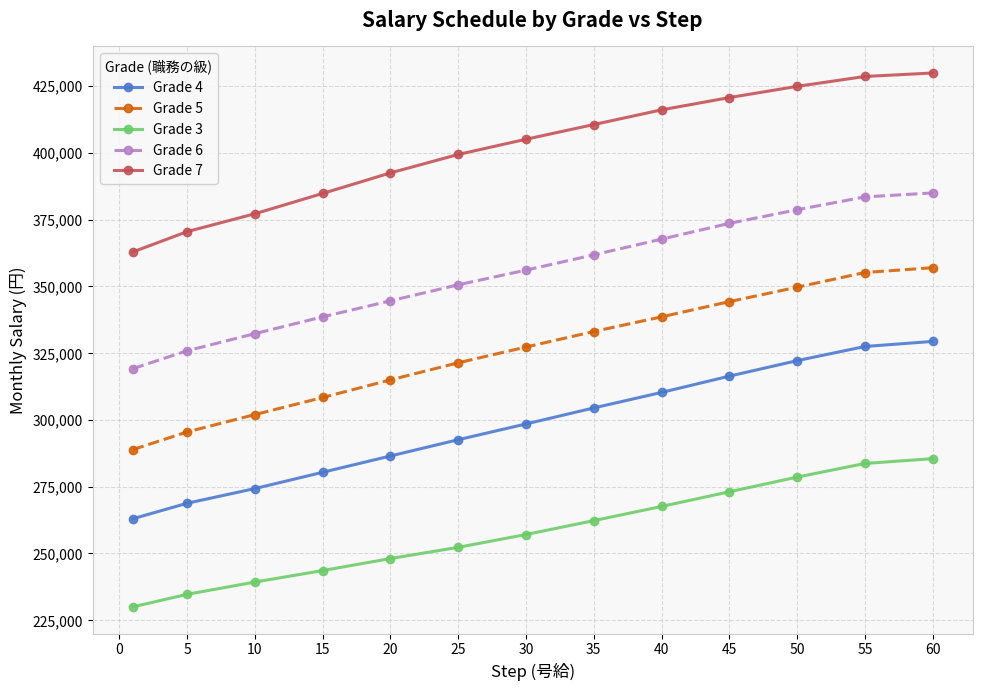

What is the value of the Grade 6 point at the 11th from the left?

378700